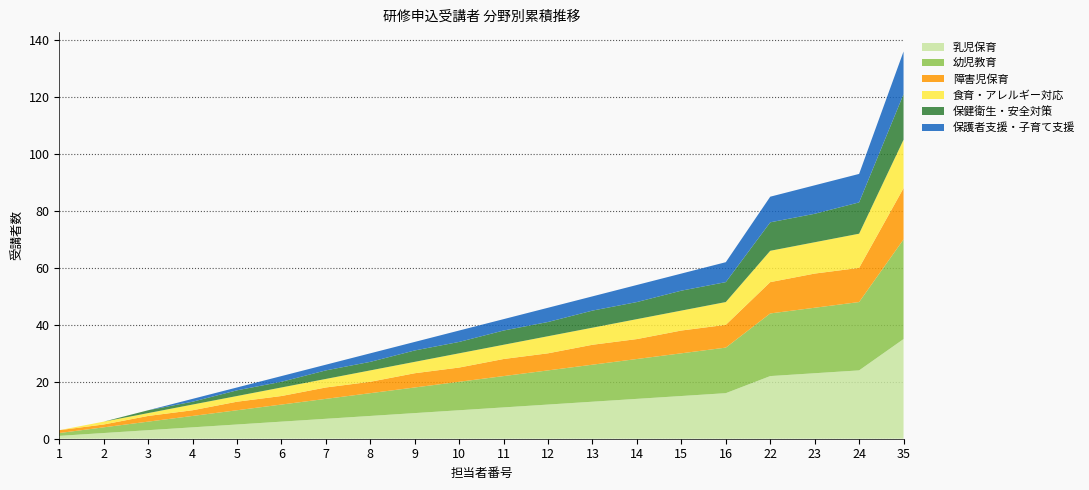

Reading right to left, list all the values displayed in this chart.

乳児保育: 35	24	23	22	16	15	14	13	12	11	10	9	8	7	6	5	4	3	2	1
幼児教育: 35	24	23	22	16	15	14	13	12	11	10	9	8	7	6	5	4	3	2	1
障害児保育: 18	12	12	11	8	8	7	7	6	6	5	5	4	4	3	3	2	2	1	1
食育・アレルギー対応: 17	12	11	11	8	7	7	6	6	5	5	4	4	3	3	2	2	1	1	0
保健衛生・安全対策: 16	11	10	10	7	7	6	6	5	5	4	4	3	3	2	2	1	1	0	0
保護者支援・子育て支援: 15	10	10	9	7	6	6	5	5	4	4	3	3	2	2	1	1	0	0	0